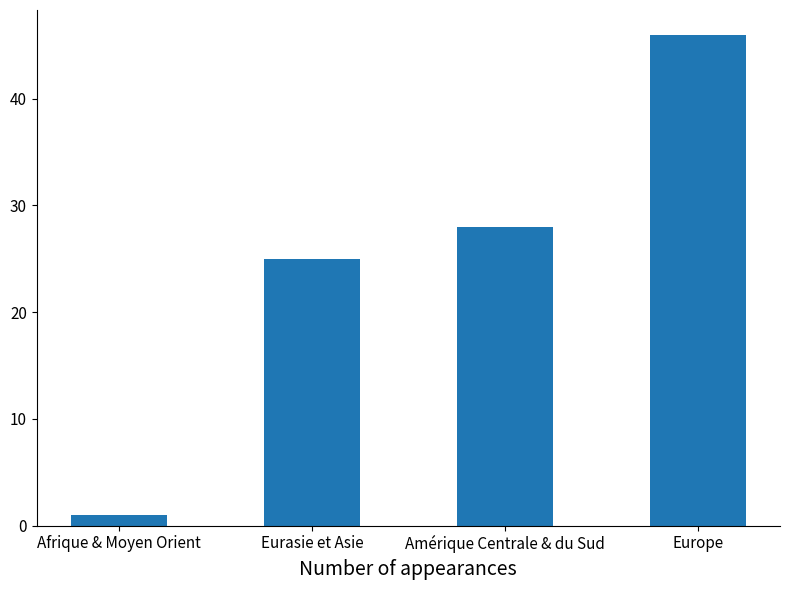

What is the change in value from Eurasie et Asie to Amérique Centrale & du Sud?

+3